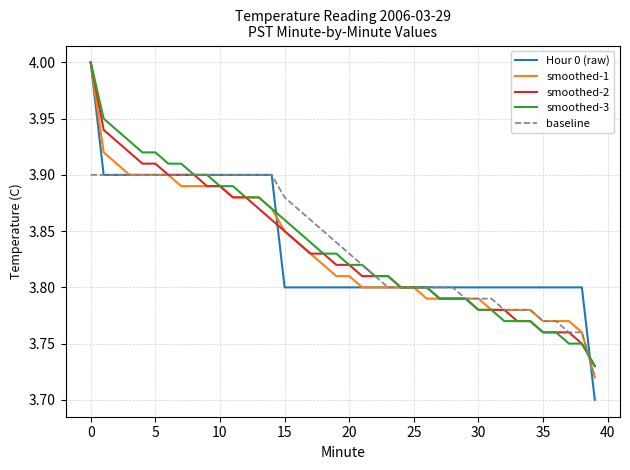

Which series has the widest spread of values?

Hour 0 (raw)